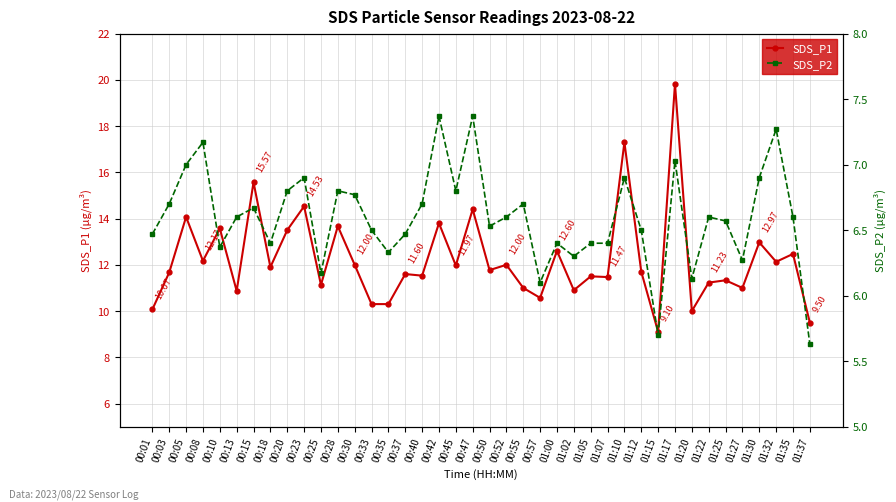

True or false: SDS_P1 and SDS_P2 cross at least once.

False